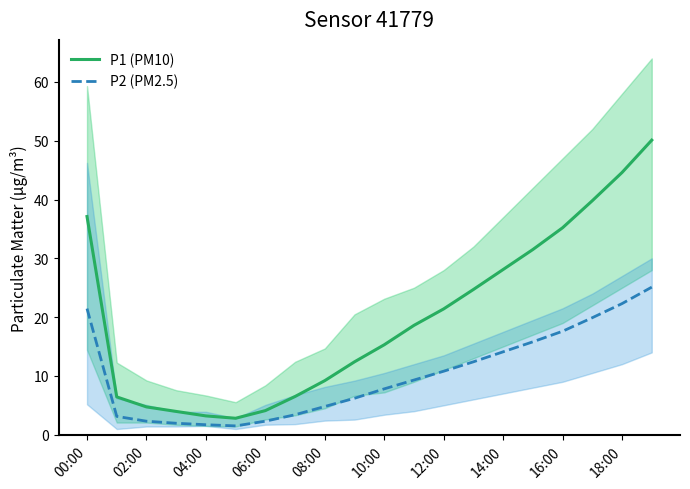

True or false: P2 (PM2.5) and P1 (PM10) cross at least once.

False